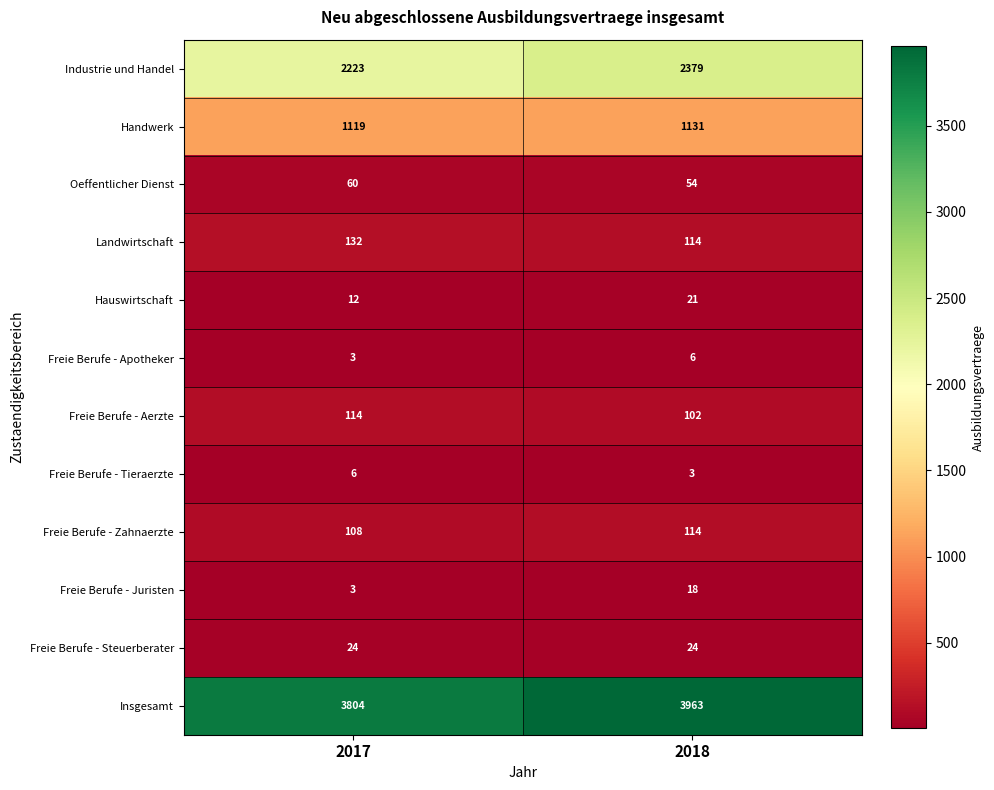

Read the Hauswirtschaft value at 2017.

12